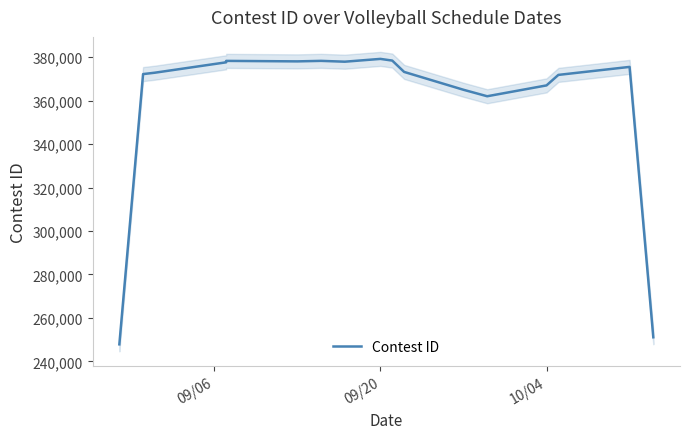

Is it true that the value at 5 is 582459.3?

False